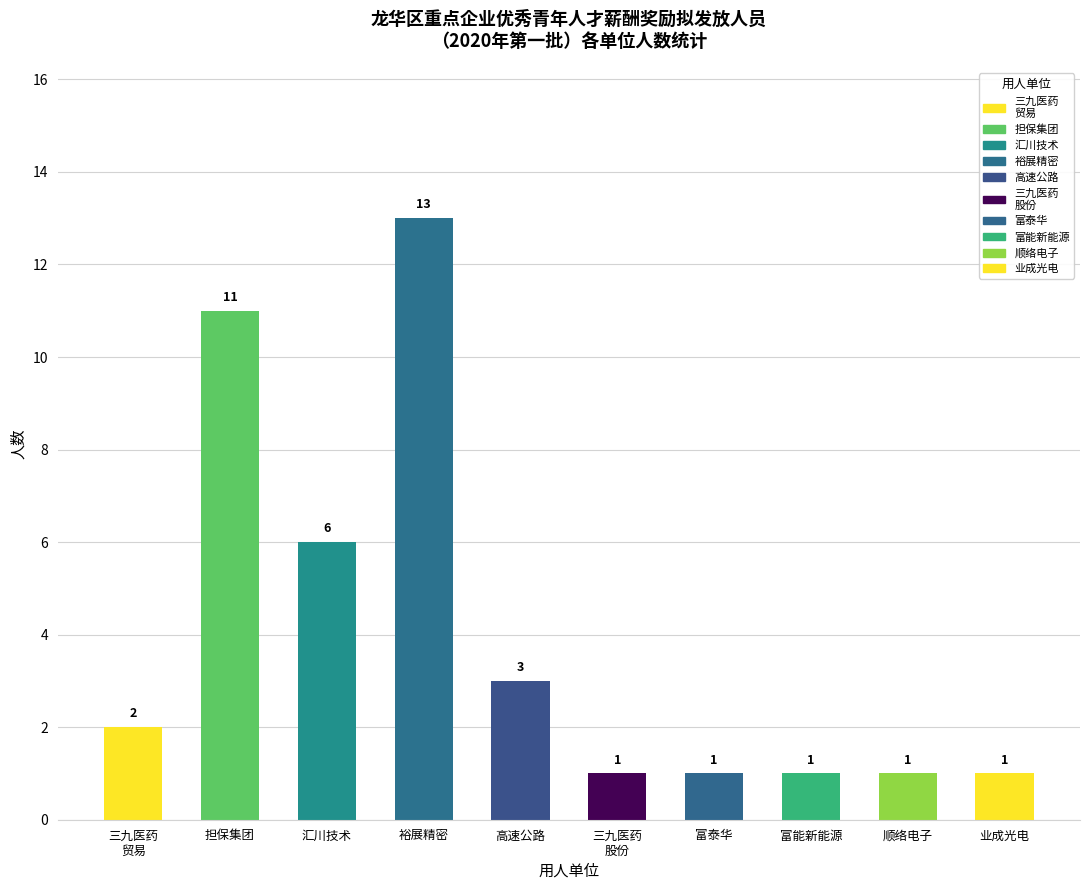

How many bars are there in total?

10